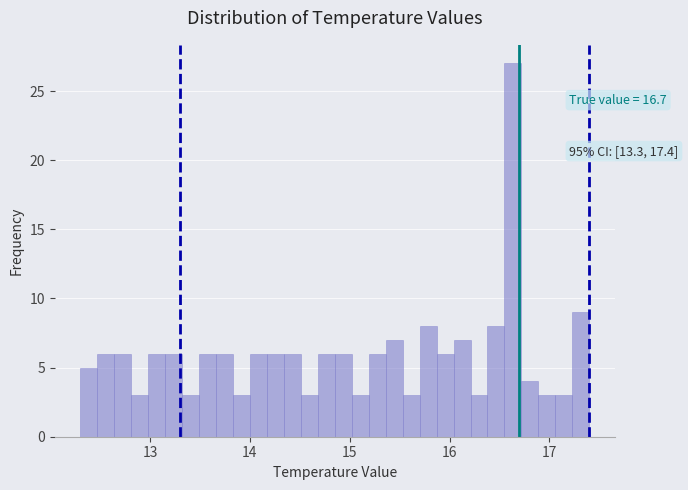

Around what value on the x-axis is the tallest bar? Give the approximate position of its centre, as read against the axis.

16.6